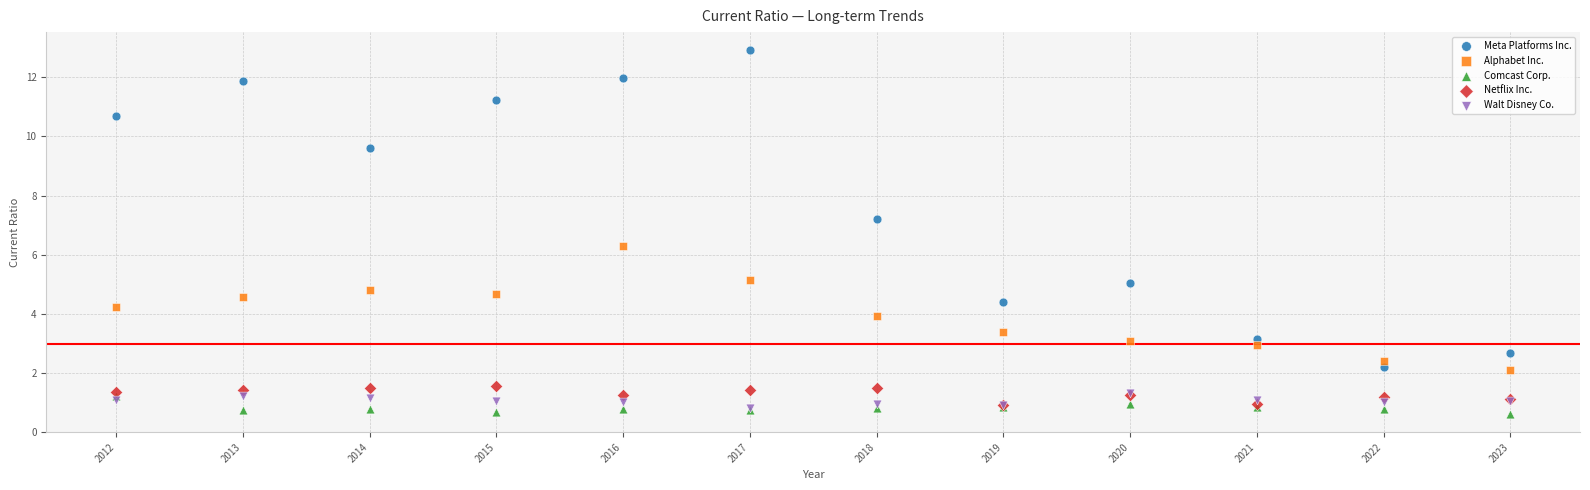

In the Meta Platforms Inc. series, what Y value is closest to 7?

7.2